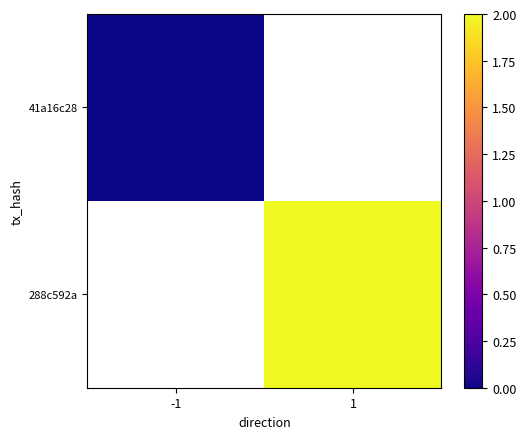

Rank the series by their average value, from lowest to highest.

41a16c28, 288c592a